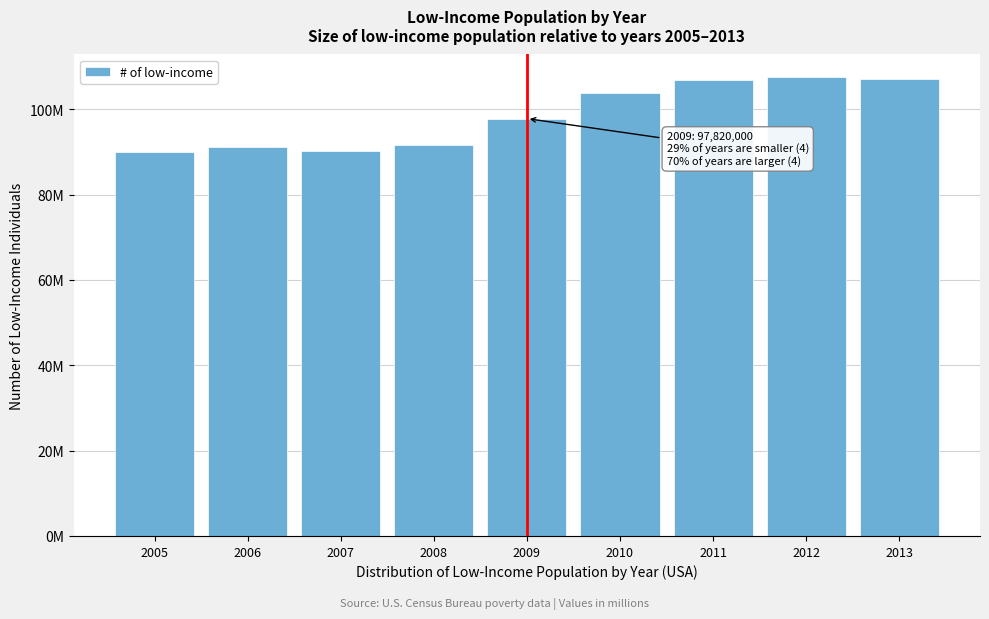

Does the chart contain any negative values?

No